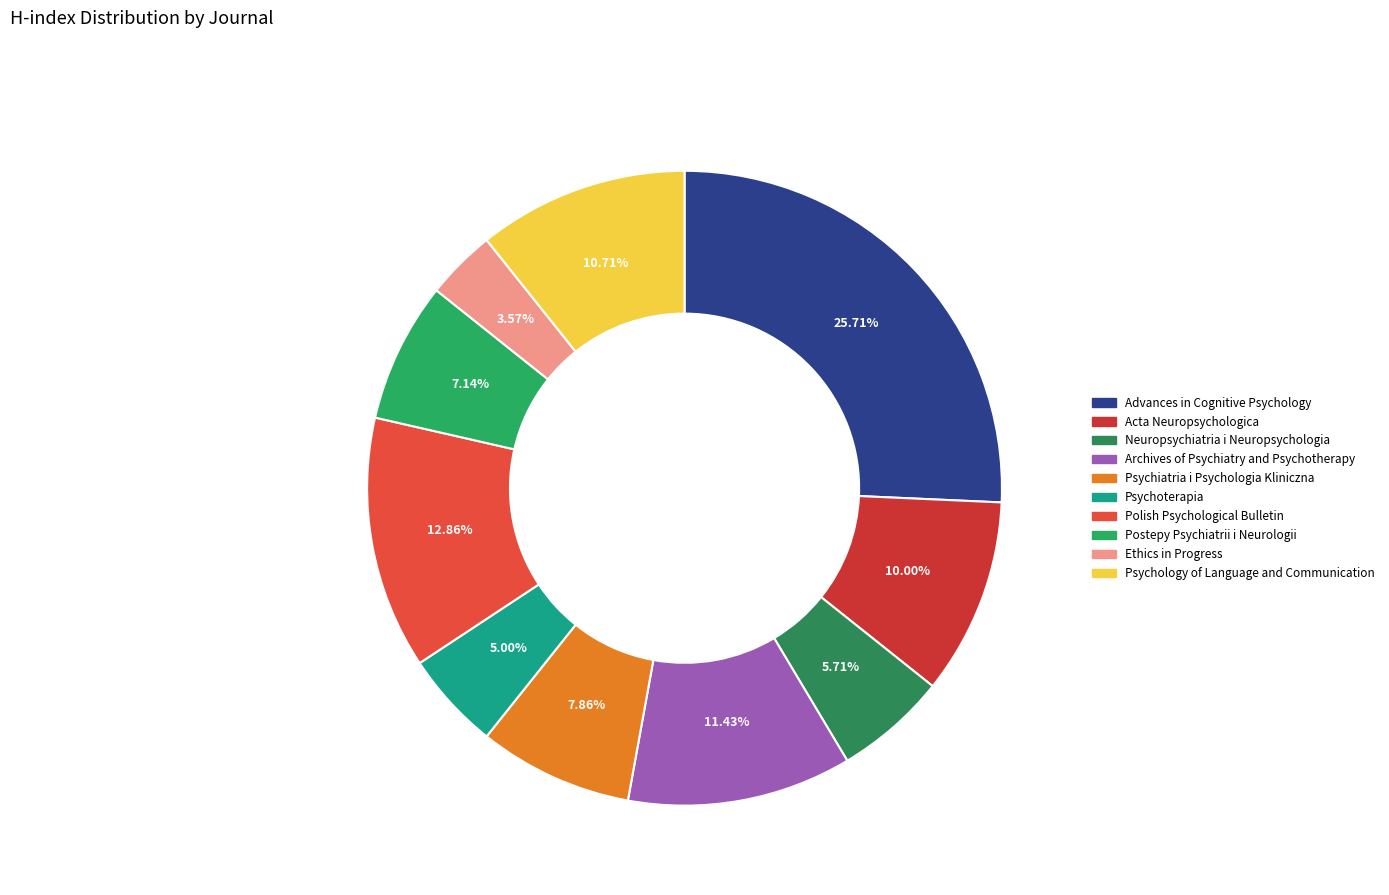

Is the sum of Postepy Psychiatrii i Neurologii and Archives of Psychiatry and Psychotherapy greater than half?

No